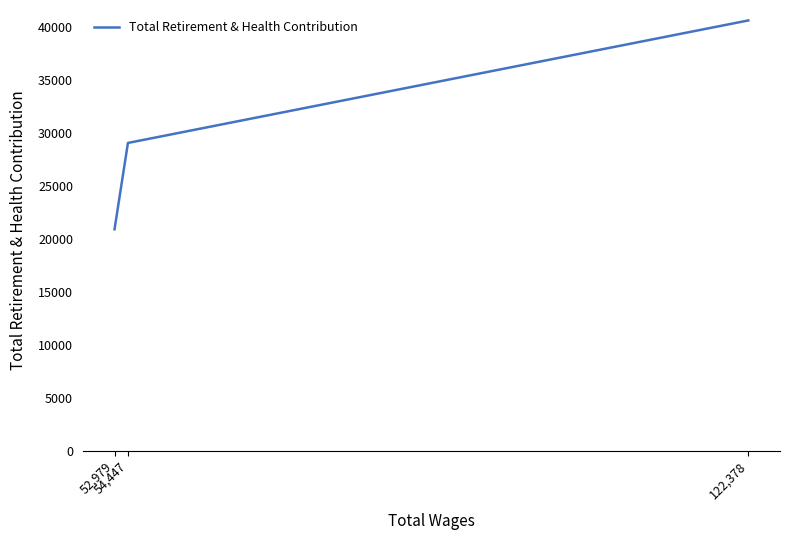

At which label is the value closest to 30760?

54,447